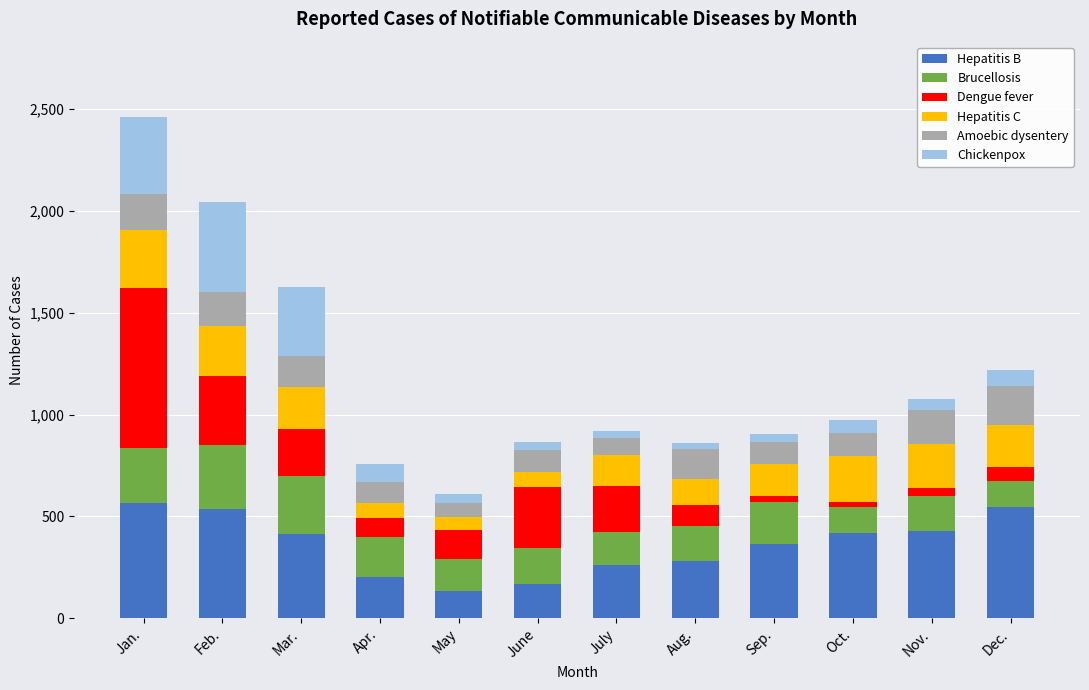

What are all the series names shown in the legend?

Hepatitis B, Brucellosis, Dengue fever, Hepatitis C, Amoebic dysentery, Chickenpox